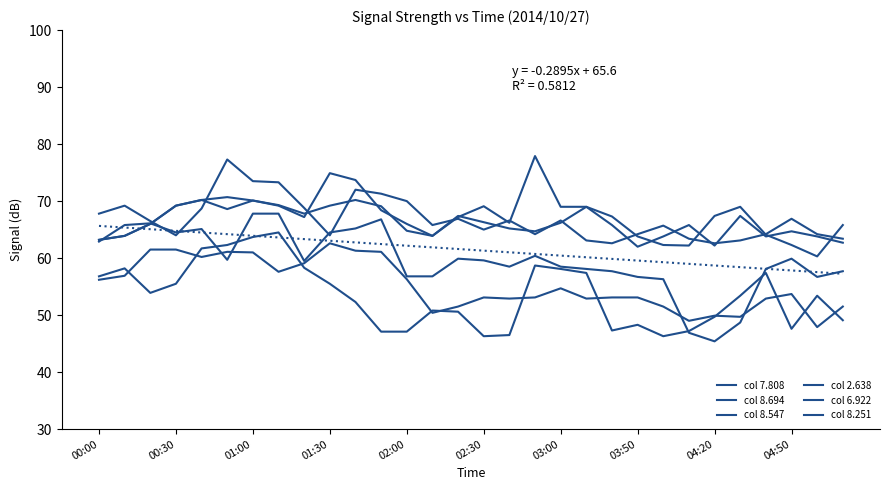

Does the chart display data point markers on the line(s)?

No